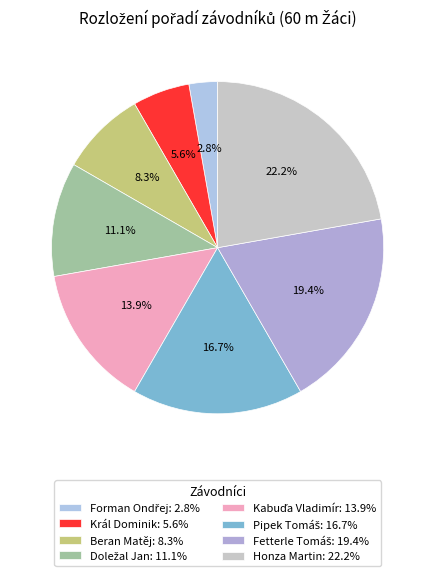

Which has a higher value, Honza Martin or Král Dominik?

Honza Martin